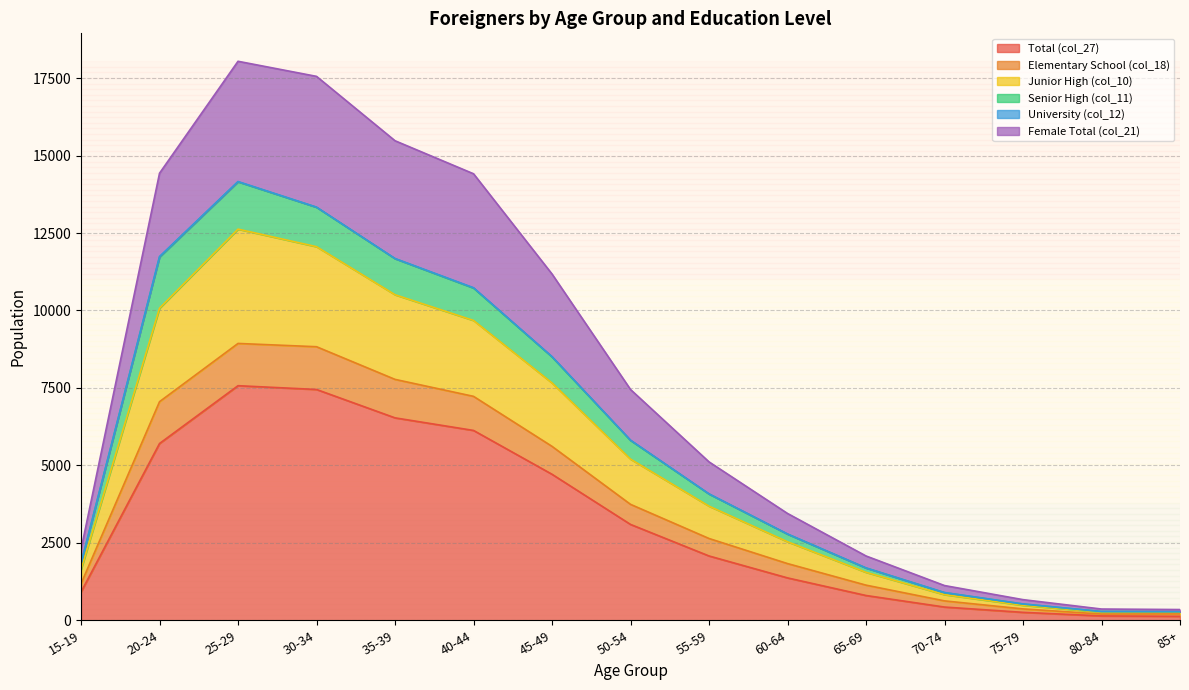

The value of Total (col_27) at 55-59 is 3644. True or false?

False